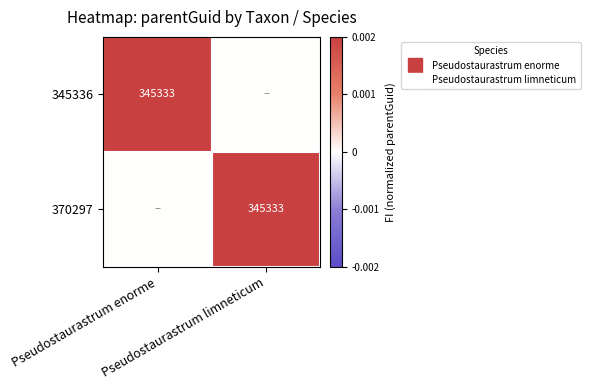

Which series has the largest range (max minus min)?

345336